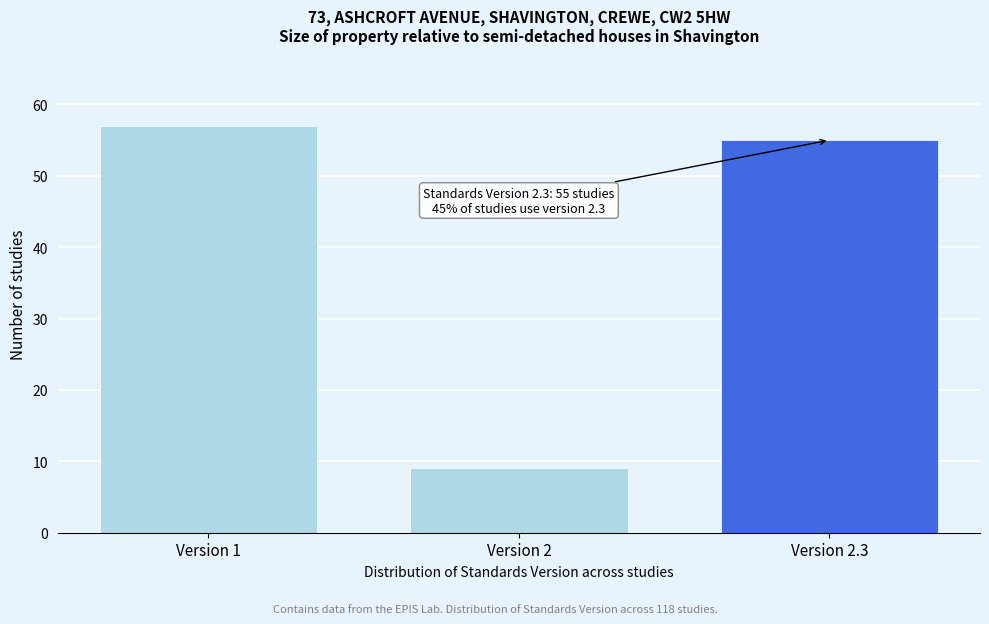

Reading left to right, extract all data points from this chart.

Version 1=57	Version 2=9	Version 2.3=55